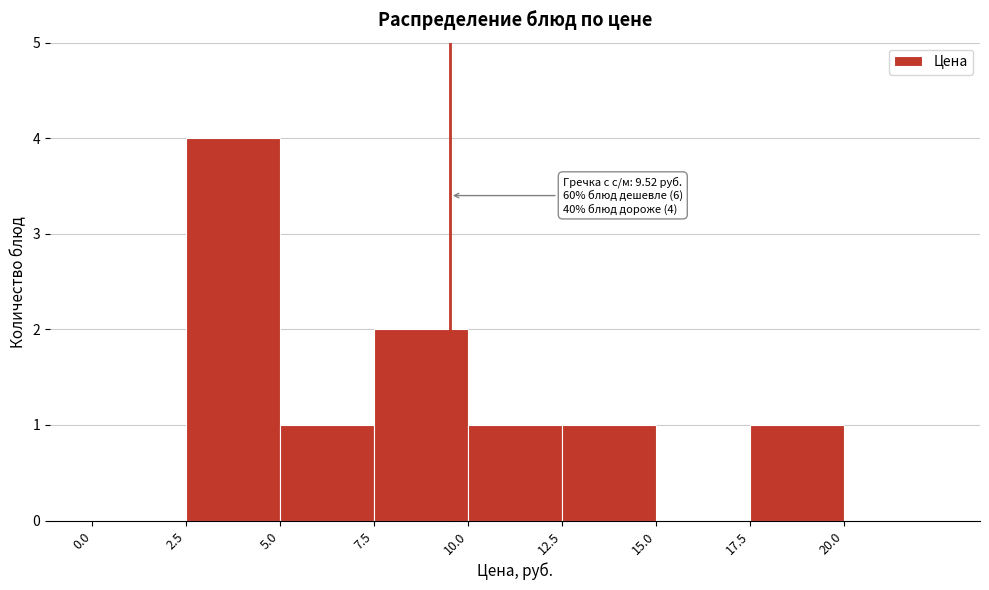

Over which range of the x-axis is the bar tallest?

2.5 to 5.0